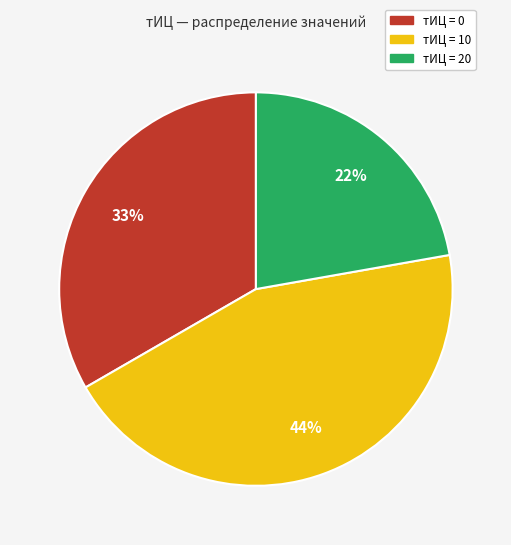

Is there any slice that represents more than half of the pie?

No